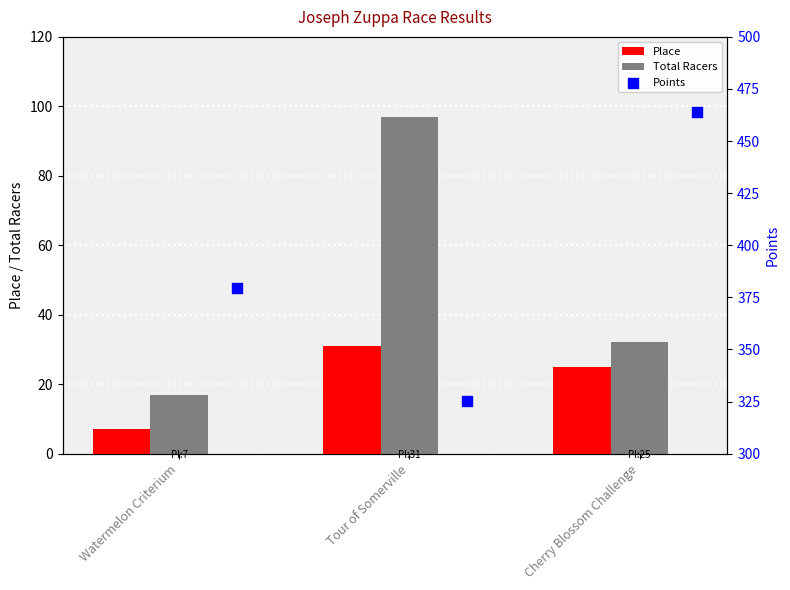

Which series contains the highest Y value?

Points